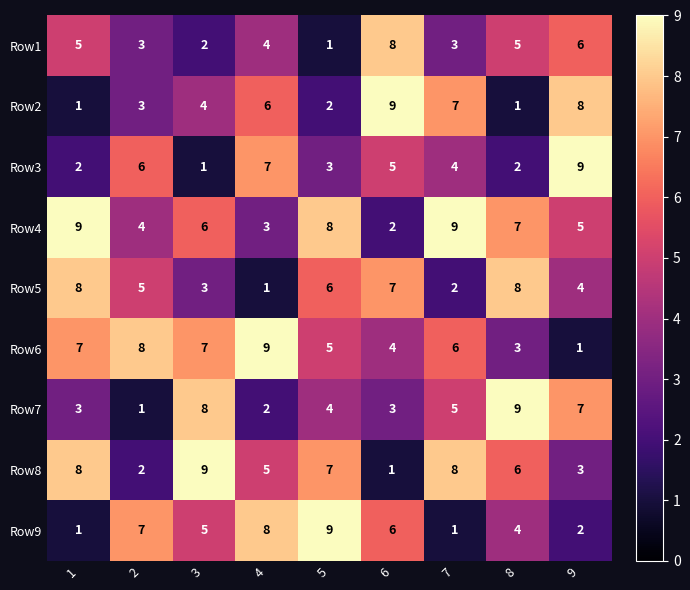

Which series changed the most between 2 and 8?

Row7